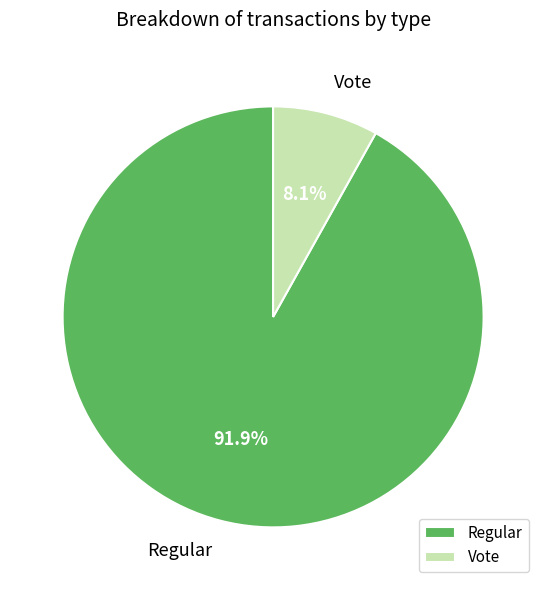

Do Regular and Vote together represent more than half of the pie?

Yes